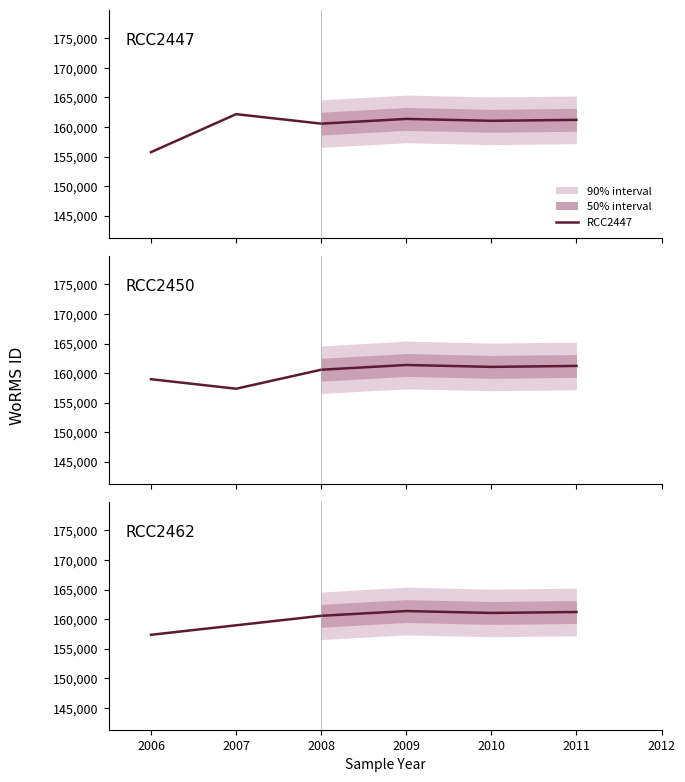

At which label does RCC2450 first exceed 160572?

2009